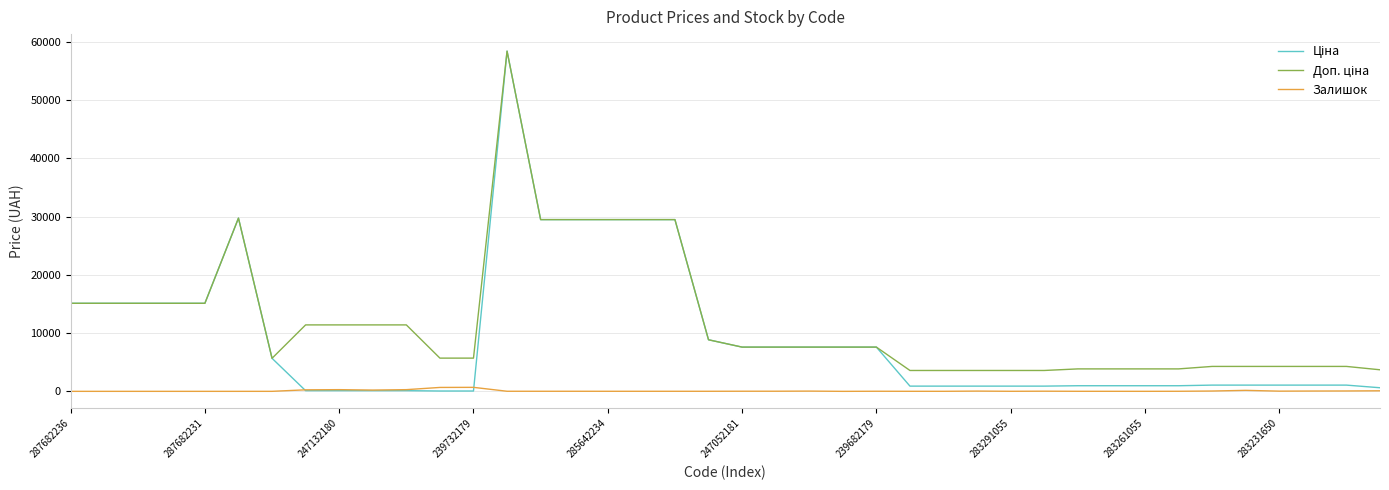

What is the greatest value displayed?

58426.5